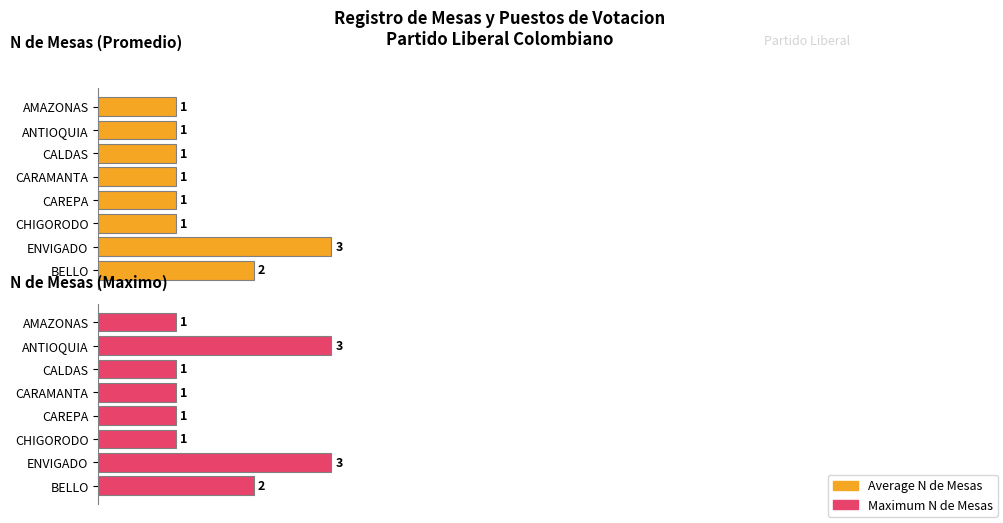

How many Maximum N Mesas values are between 1 and 3?

8